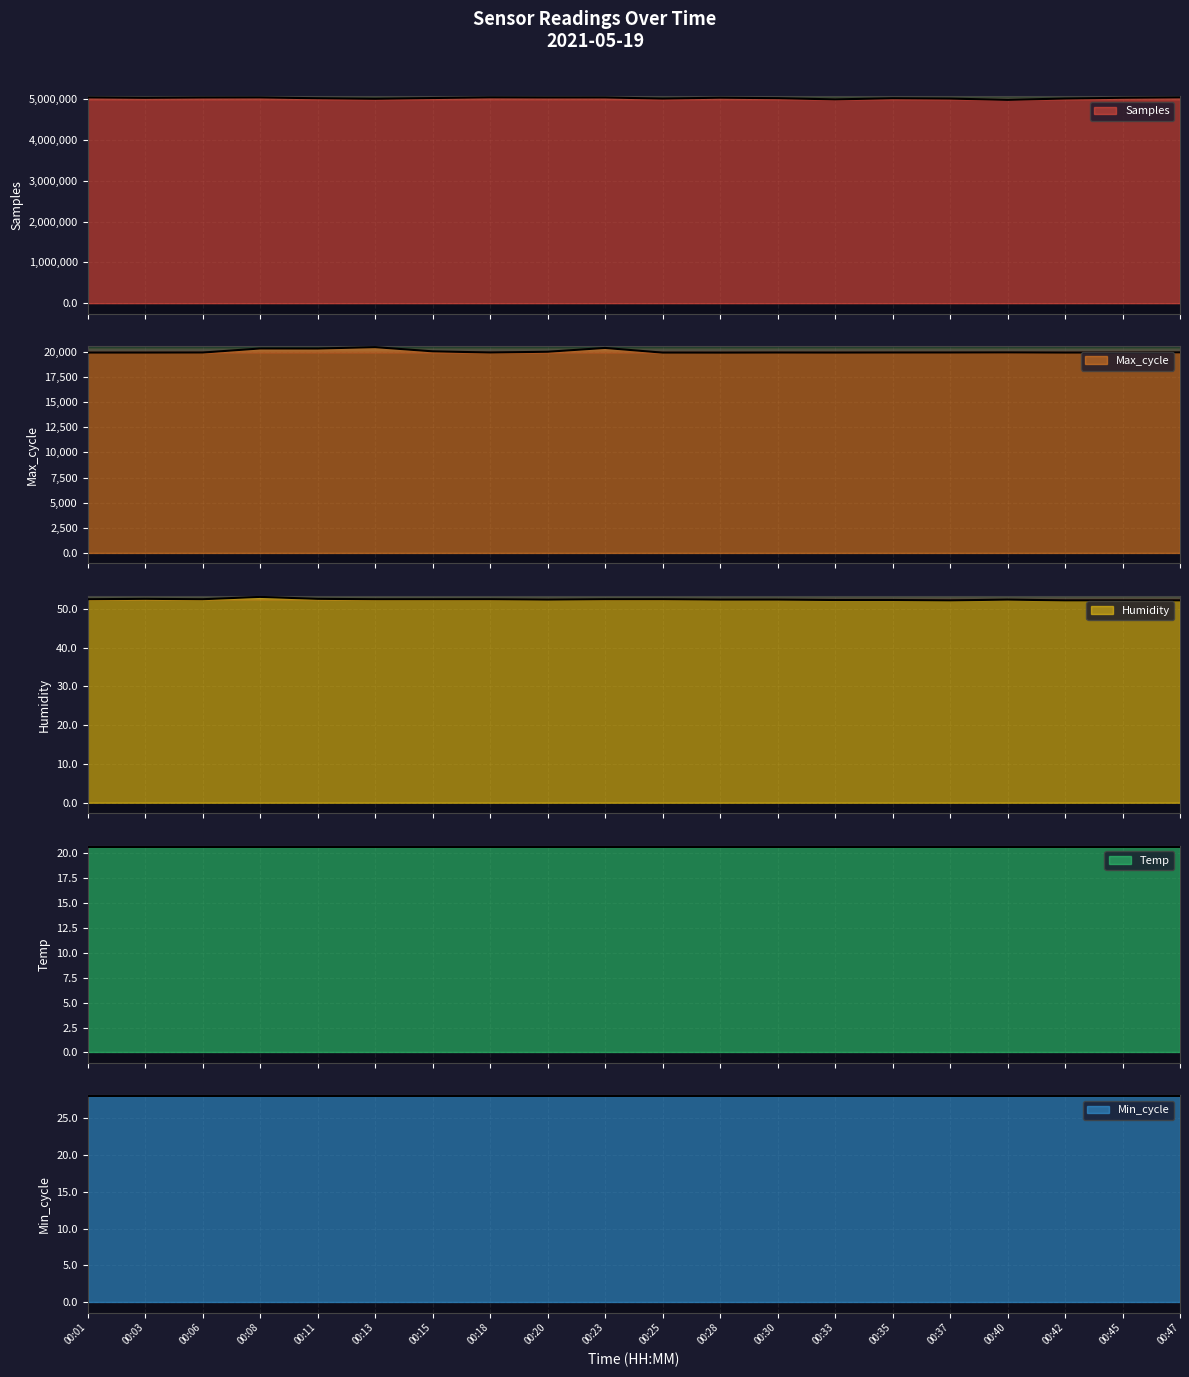

Where is the first local minimum for Max_cycle?

00:11